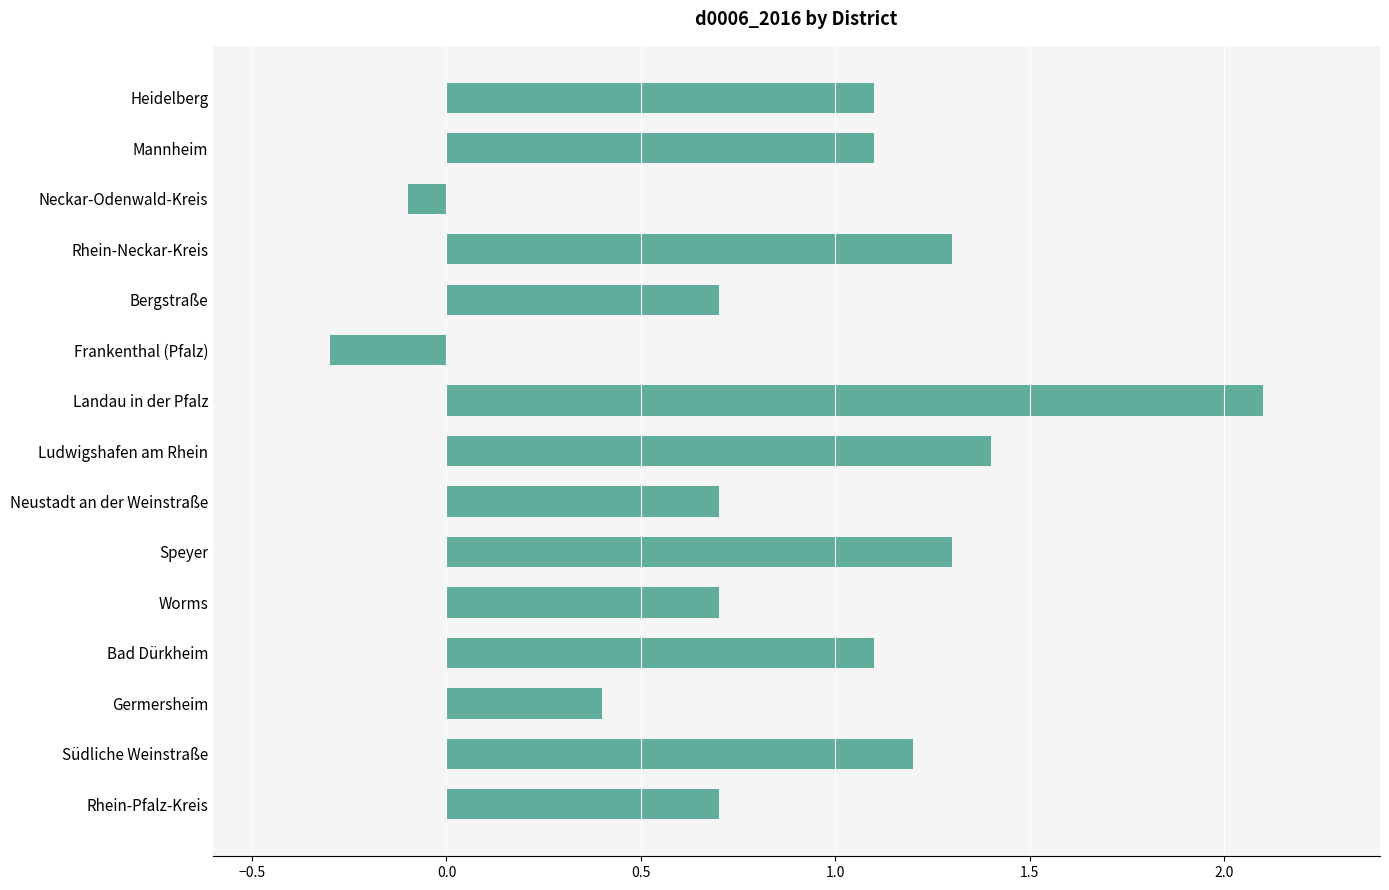

At which label is the value closest to 0?

Neckar-Odenwald-Kreis